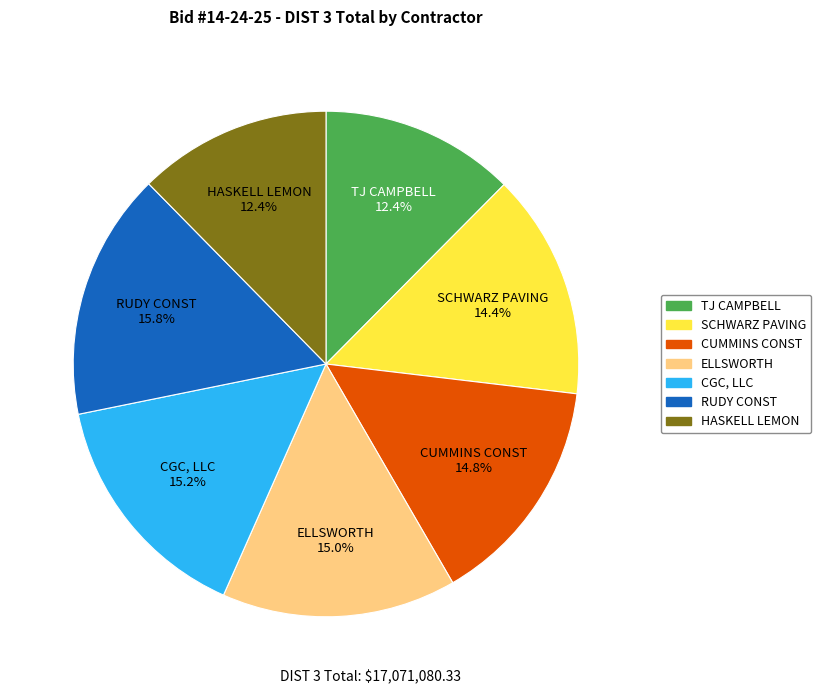

The ELLSWORTH slice represents 29% of the pie. True or false?

False